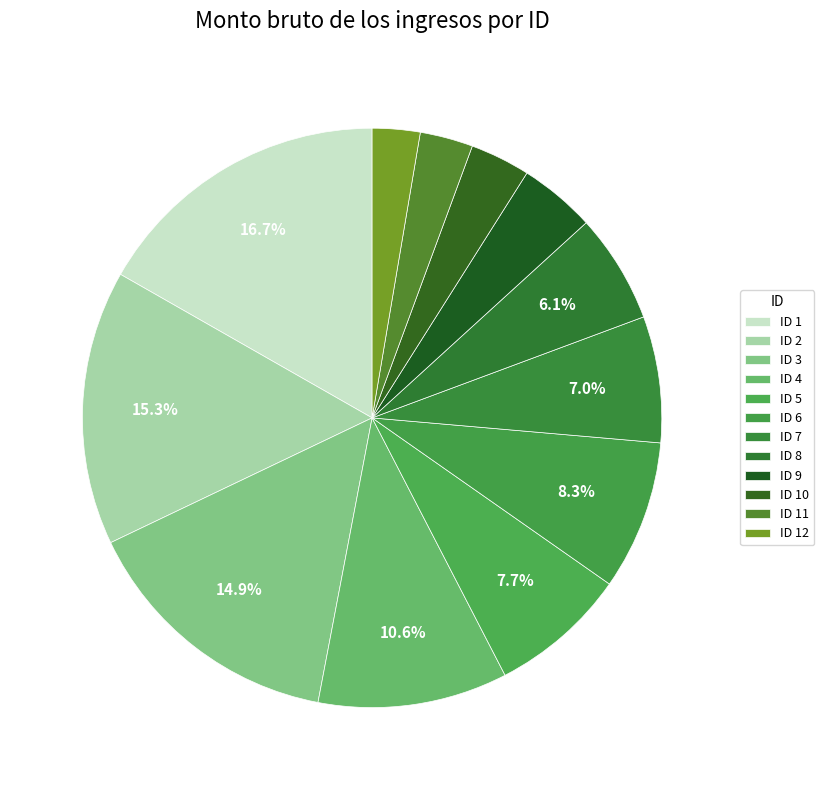

Count the number of slices in the pie.

12